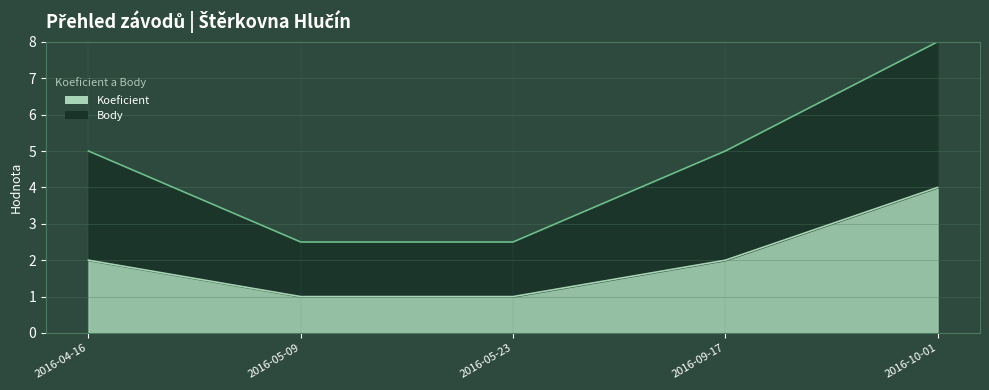

How many data points does each series have?

5